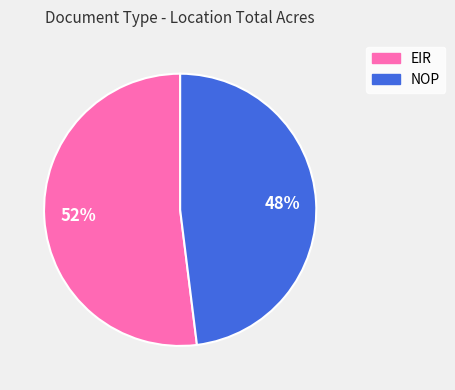

Do EIR and NOP together represent more than half of the pie?

Yes